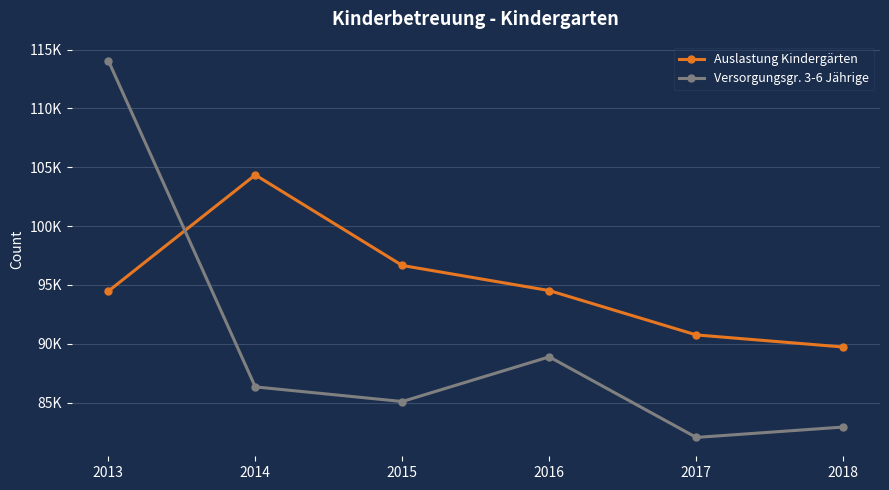

Reading right to left, what are all the values shown in this chart?

Auslastung Kindergärten: 2018=89726	2017=90753	2016=94521	2015=96654	2014=104348	2013=94466
Versorgungsgr. 3-6 Jährige: 2018=82927	2017=82044	2016=88889	2015=85095	2014=86339	2013=114068